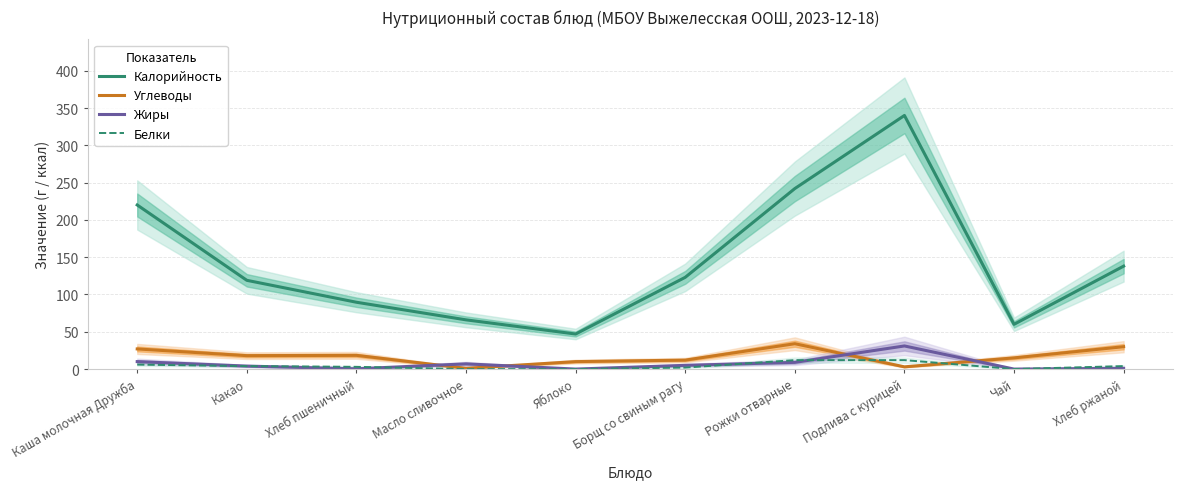

Reading right to left, extract all data points from this chart.

Калорийность: Хлеб ржаной=138.0	Чай=60.0	Подлива с курицей=340.0	Рожки отварные=242.0	Борщ со свиным рагу=123.0	Яблоко=47.0	Масло сливочное=66.0	Хлеб пшеничный=89.6	Какао=119.0	Каша молочная Дружба=220.0
Углеводы: Хлеб ржаной=30.0	Чай=15.0	Подлива с курицей=3.0	Рожки отварные=34.0	Борщ со свиным рагу=12.0	Яблоко=10.0	Масло сливочное=1.0	Хлеб пшеничный=18.4	Какао=18.0	Каша молочная Дружба=27.0
Жиры: Хлеб ржаной=1.0	Чай=0.0	Подлива с курицей=31.0	Рожки отварные=9.0	Борщ со свиным рагу=5.0	Яблоко=0.0	Масло сливочное=7.0	Хлеб пшеничный=0.4	Какао=4.0	Каша молочная Дружба=10.0
Белки: Хлеб ржаной=4.0	Чай=0.0	Подлива с курицей=12.0	Рожки отварные=12.0	Борщ со свиным рагу=2.0	Яблоко=0.0	Масло сливочное=0.0	Хлеб пшеничный=3.0	Какао=4.0	Каша молочная Дружба=6.0